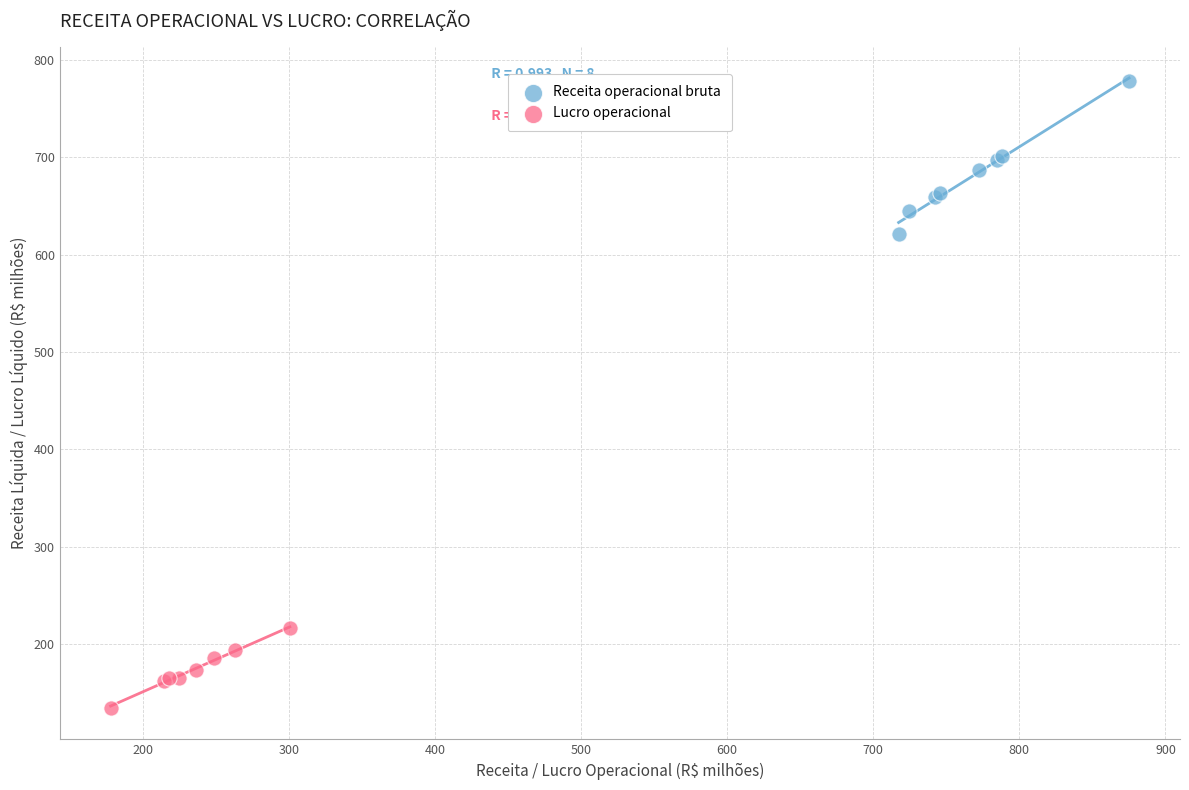

Which series reaches the minimum Y coordinate?

Lucro operacional